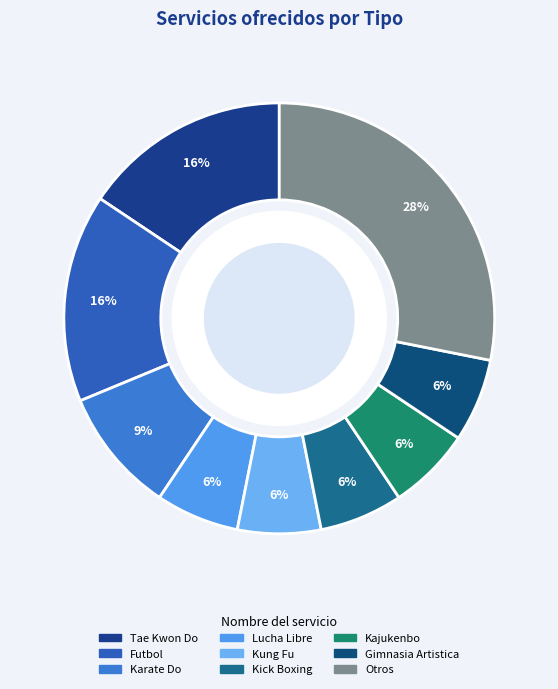

The Futbol slice represents 16% of the pie. True or false?

True